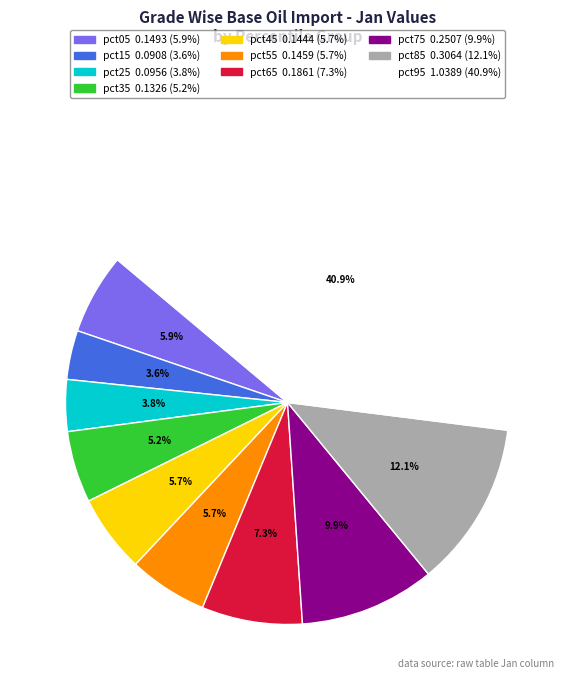

Which has a higher value, pct35 or pct75?

pct75